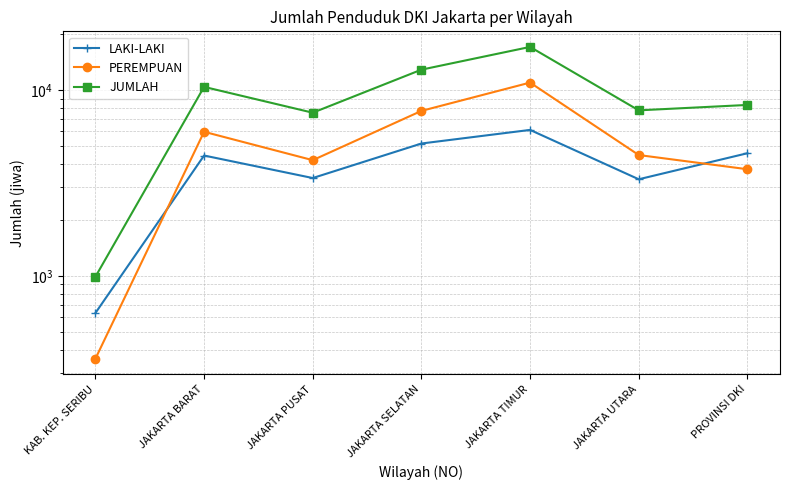

Reading left to right, transcribe all the data shown in this chart.

LAKI-LAKI: 631	4447	3364	5161	6109	3313	4575
PEREMPUAN: 358	5969	4198	7734	10987	4474	3752
JUMLAH: 989	10416	7562	12895	17096	7787	8327